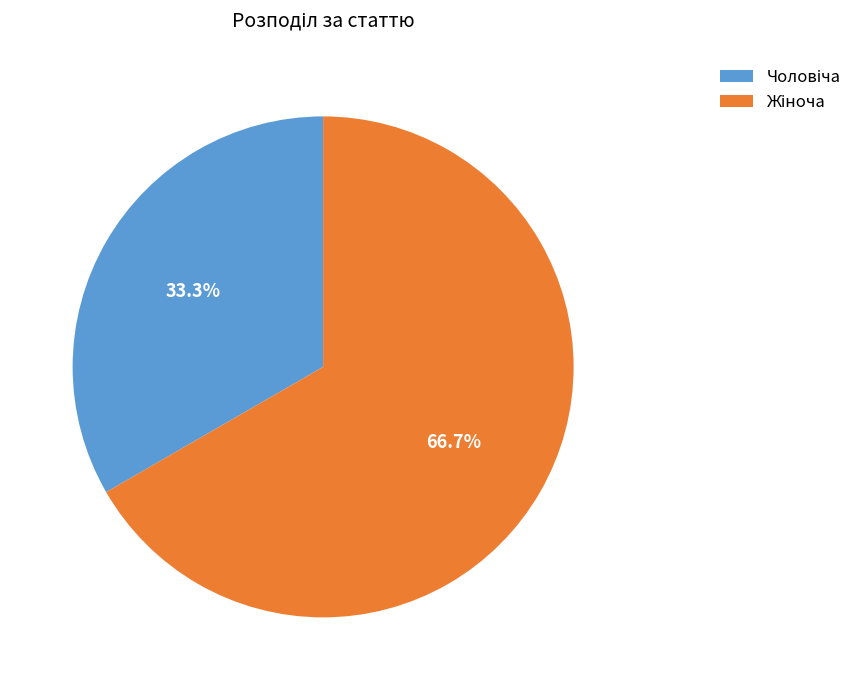

Is there a majority slice in this chart?

Yes